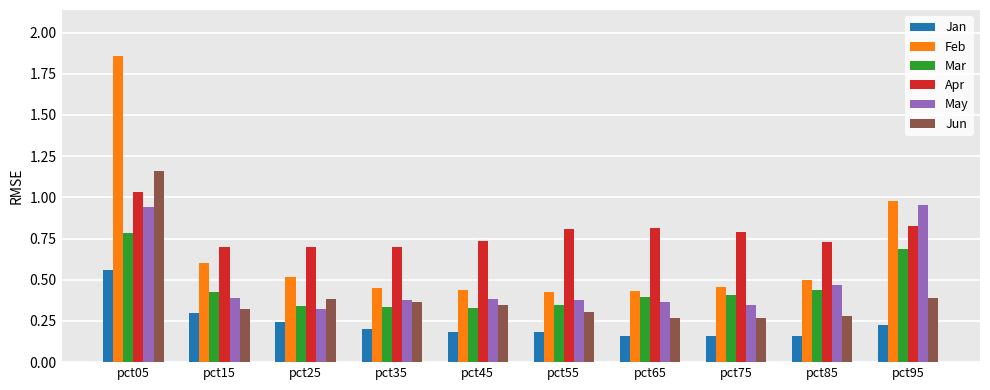

At which category is the sum across all series the highest?

pct05